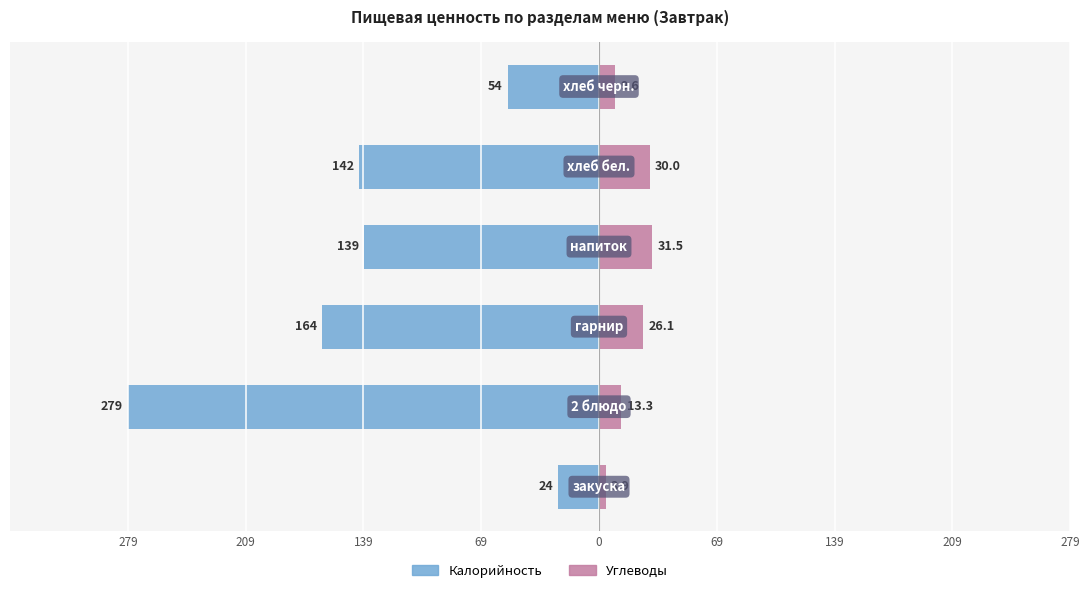

What is the label of the 4th bar from the right?

139